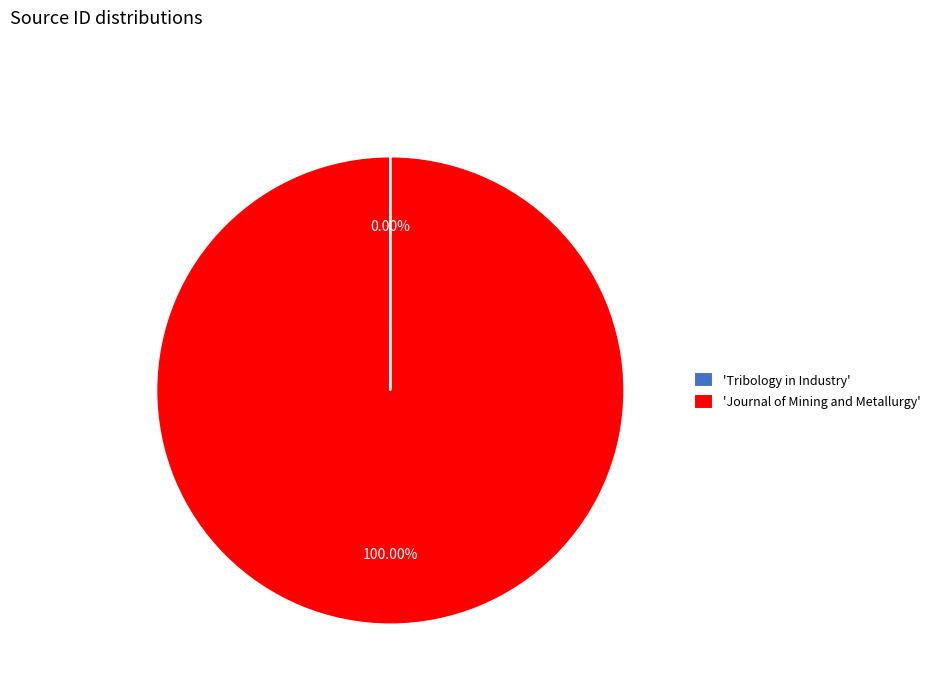

Is there a majority slice in this chart?

Yes